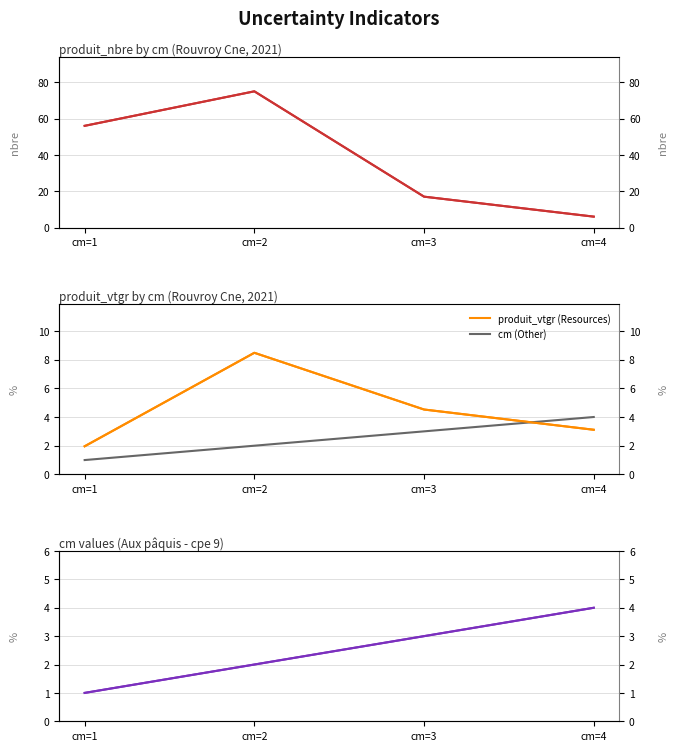

After their last crossing, which series has the higher values: cm or produit_vtgr?

cm